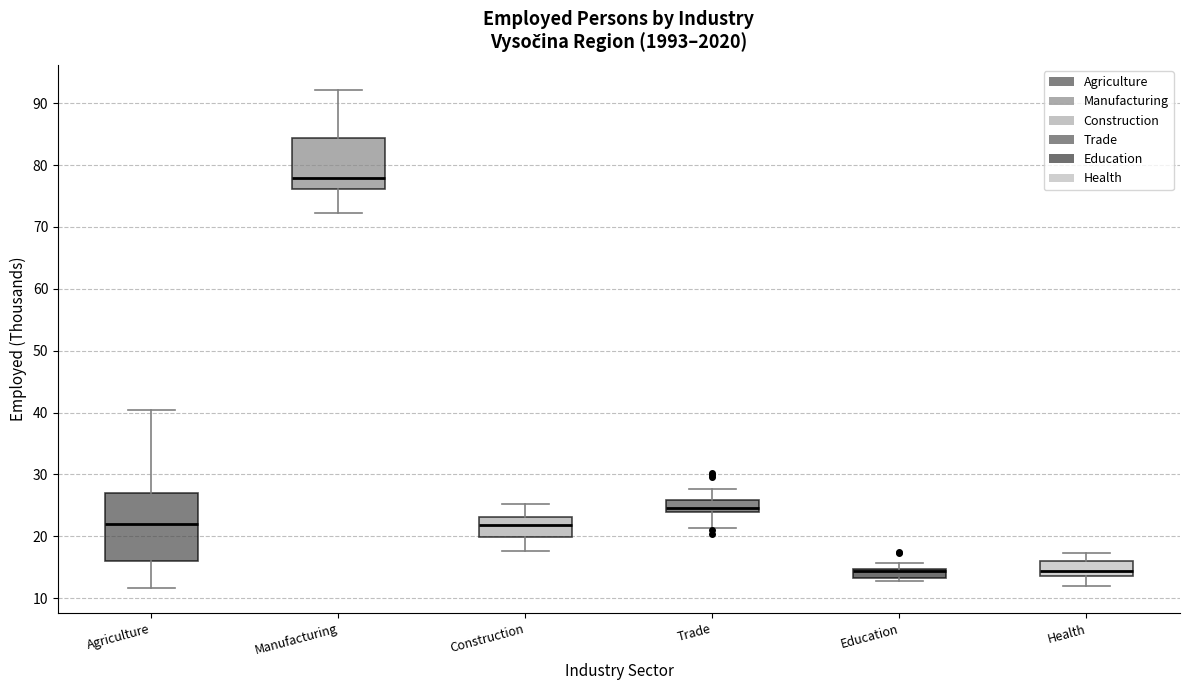

Where does the lower whisker of the box for Agriculture end on the y-axis? The values are not printed on the chart, so give them approximately, as read against the axis.

12